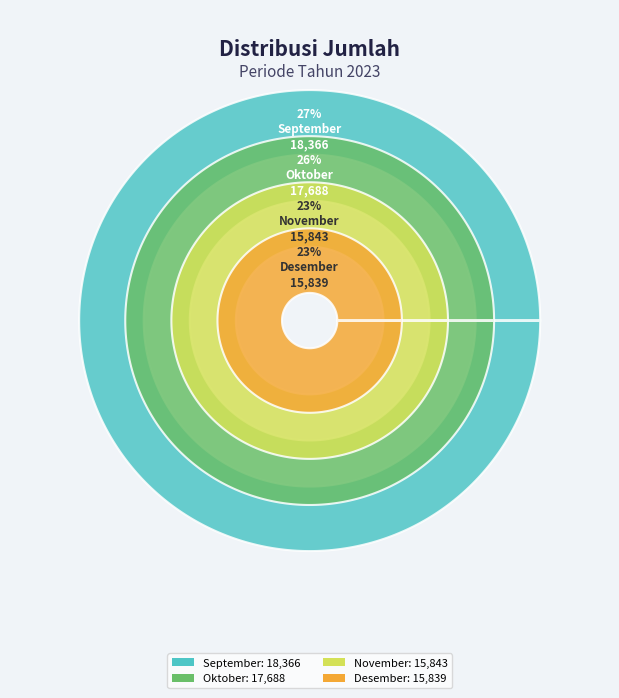

To the nearest percent, what is the difference between the Desember and September slice percentages?

4%